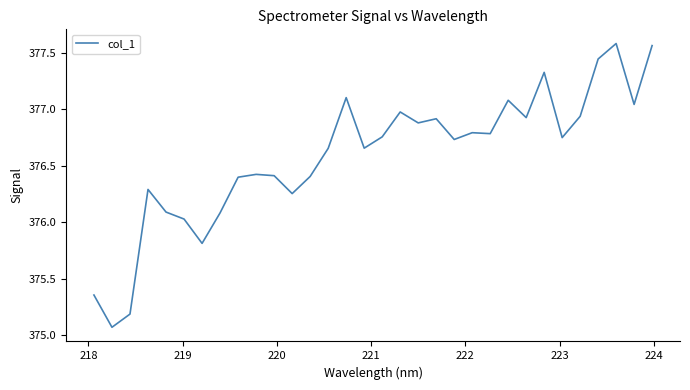

What is the difference between the maximum and minimum values?

2.5